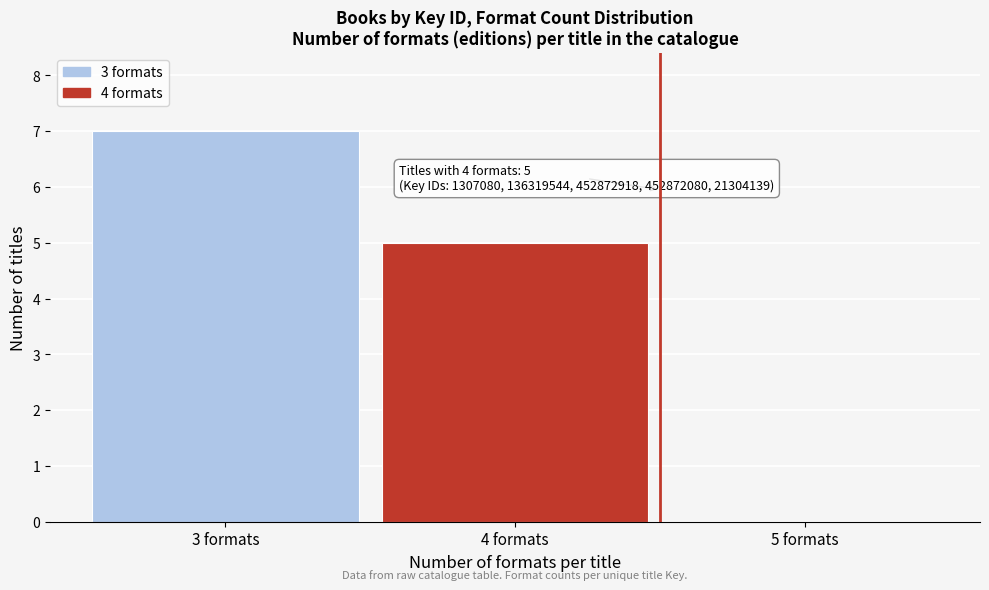

Over which range of the x-axis is the bar tallest?

2.5 to 3.5